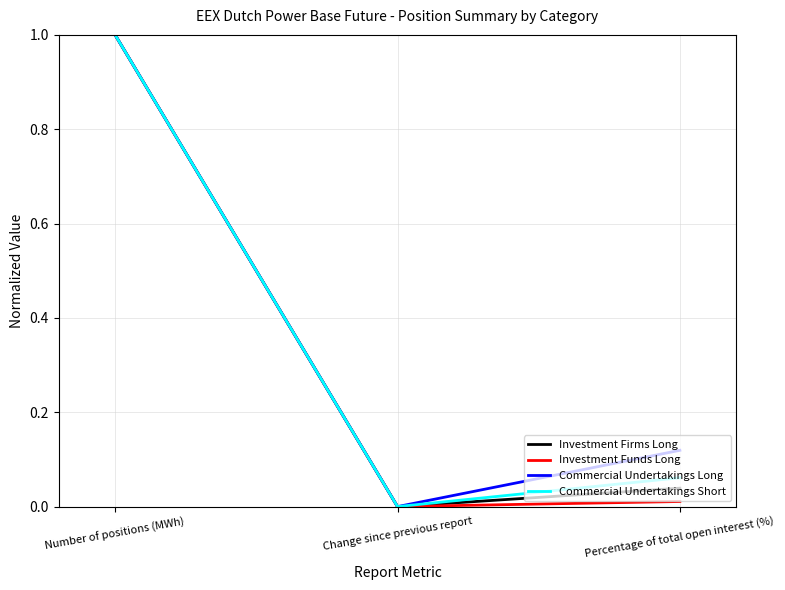

Rank the categories by Commercial Undertakings Long value from highest to lowest.

Number of positions (MWh), Percentage of total open interest (%), Change since previous report